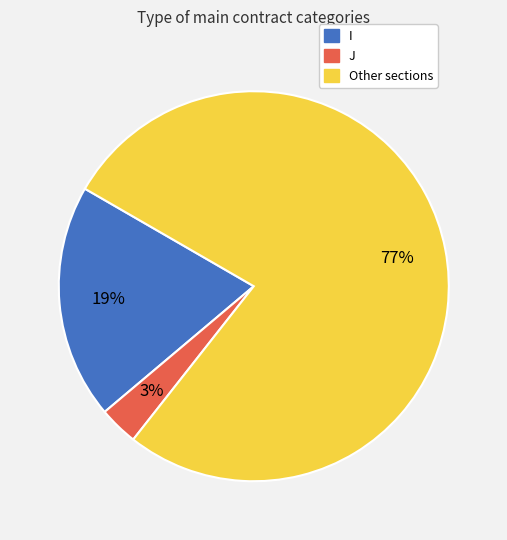

Is the sum of Other sections and I greater than half?

Yes